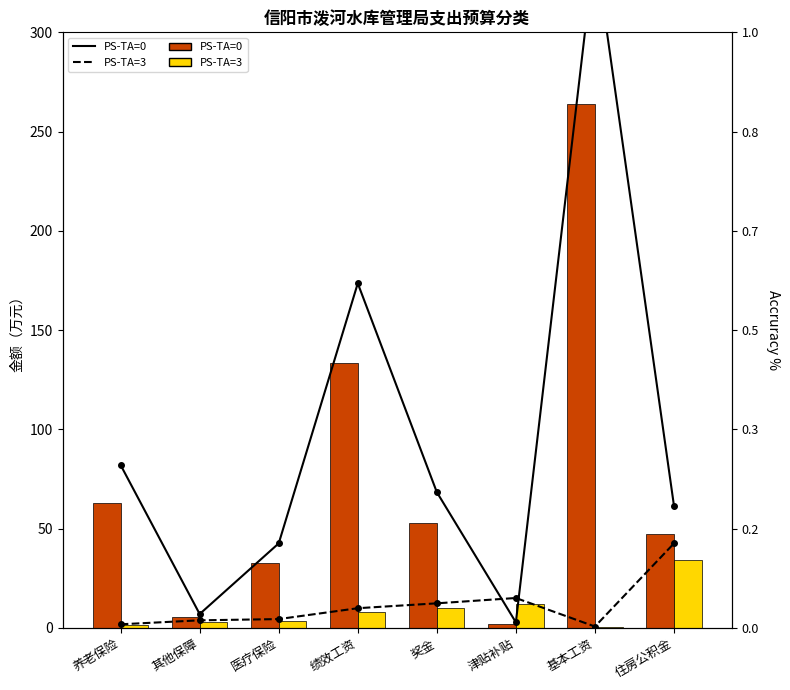

Which series has the largest range (max minus min)?

PS-TA=0 (line)